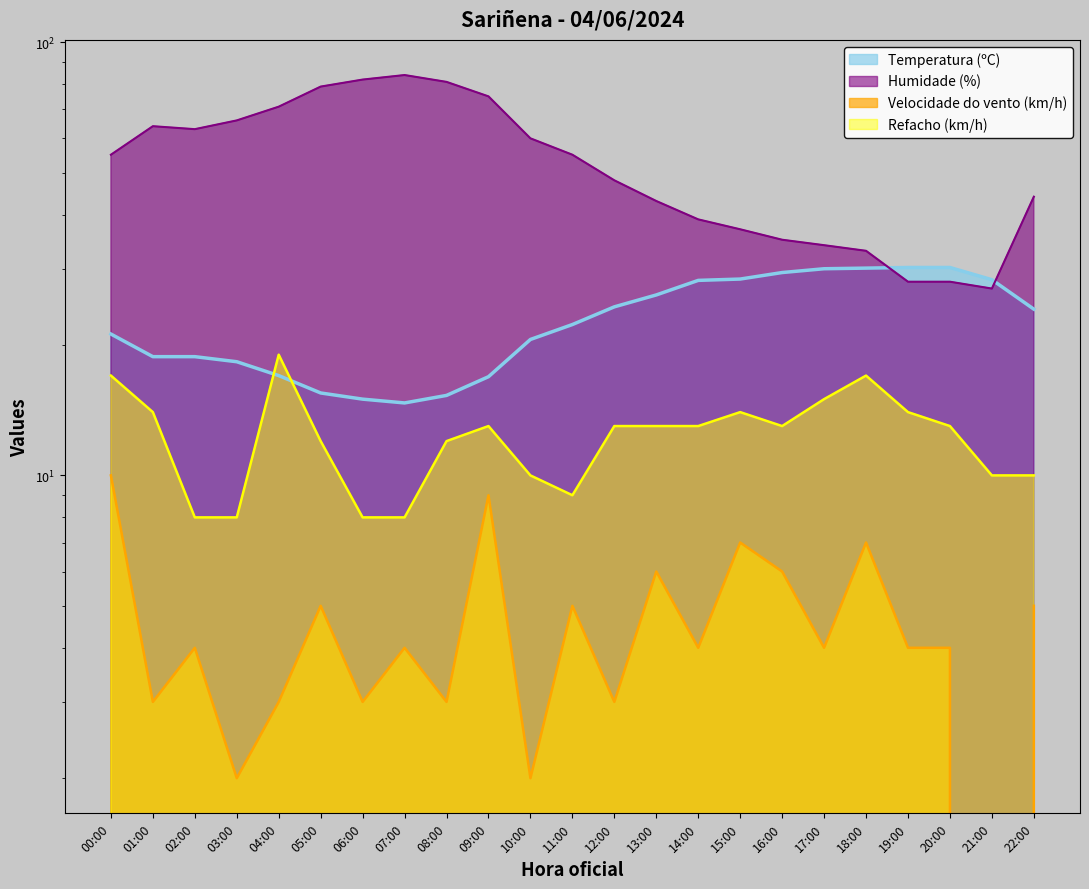

The Velocidade do vento (km/h) series shows 7.0 at 11:00. True or false?

False